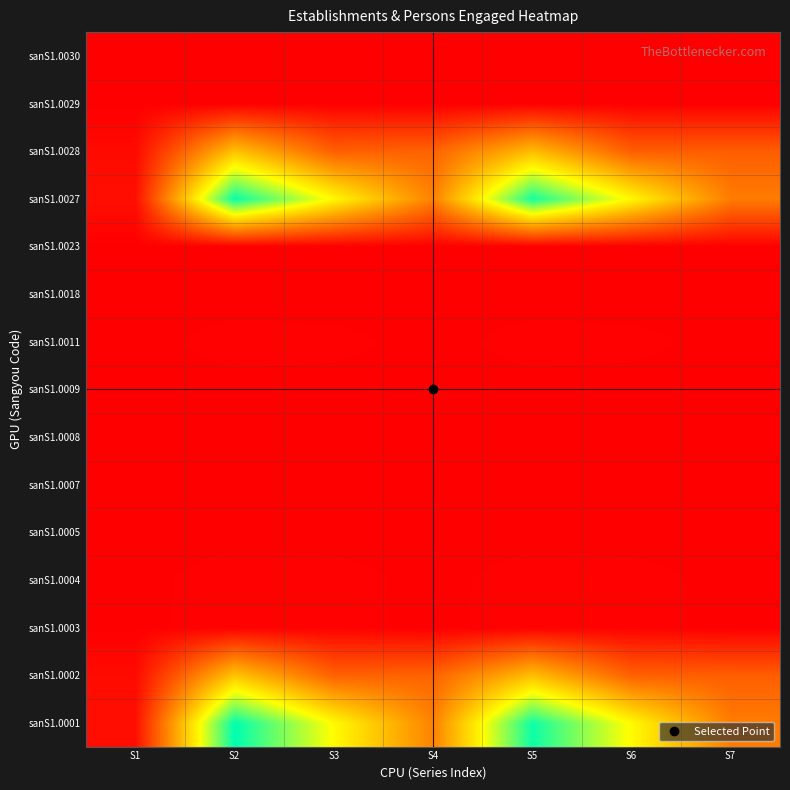

Reading left to right, transcribe all the data shown in this chart.

sanS1.0001: S1=9670	S2=239334	S3=157545	S4=81789	S5=234824	S6=156792	S7=78032
sanS1.0002: S1=6911	S2=123843	S3=61466	S4=62377	S5=119996	S6=60907	S7=59089
sanS1.0003: S1=333	S2=2051	S3=1734	S4=317	S5=1999	S6=1696	S7=303
sanS1.0004: S1=325	S2=2023	S3=1719	S4=304	S5=1975	S6=1682	S7=293
sanS1.0005: S1=55	S2=269	S3=237	S4=32	S5=223	S6=200	S7=23
sanS1.0007: S1=1	S2=5	S3=5	S4=5	S5=1	S6=1	S7=1
sanS1.0008: S1=2	S2=22	S3=16	S4=6	S5=16	S6=13	S7=3
sanS1.0009: S1=52	S2=242	S3=221	S4=21	S5=206	S6=187	S7=19
sanS1.0011: S1=270	S2=1754	S3=1482	S4=272	S5=1752	S6=1482	S7=270
sanS1.0018: S1=8	S2=28	S3=15	S4=13	S5=24	S6=14	S7=10
sanS1.0023: S1=8	S2=28	S3=15	S4=13	S5=24	S6=14	S7=10
sanS1.0027: S1=9337	S2=237283	S3=155811	S4=81472	S5=232825	S6=155096	S7=77729
sanS1.0028: S1=6578	S2=121792	S3=59732	S4=62060	S5=117997	S6=59211	S7=58786
sanS1.0029: S1=2	S2=16	S3=15	S4=1	S5=16	S6=15	S7=1
sanS1.0030: S1=2	S2=16	S3=15	S4=1	S5=16	S6=15	S7=1